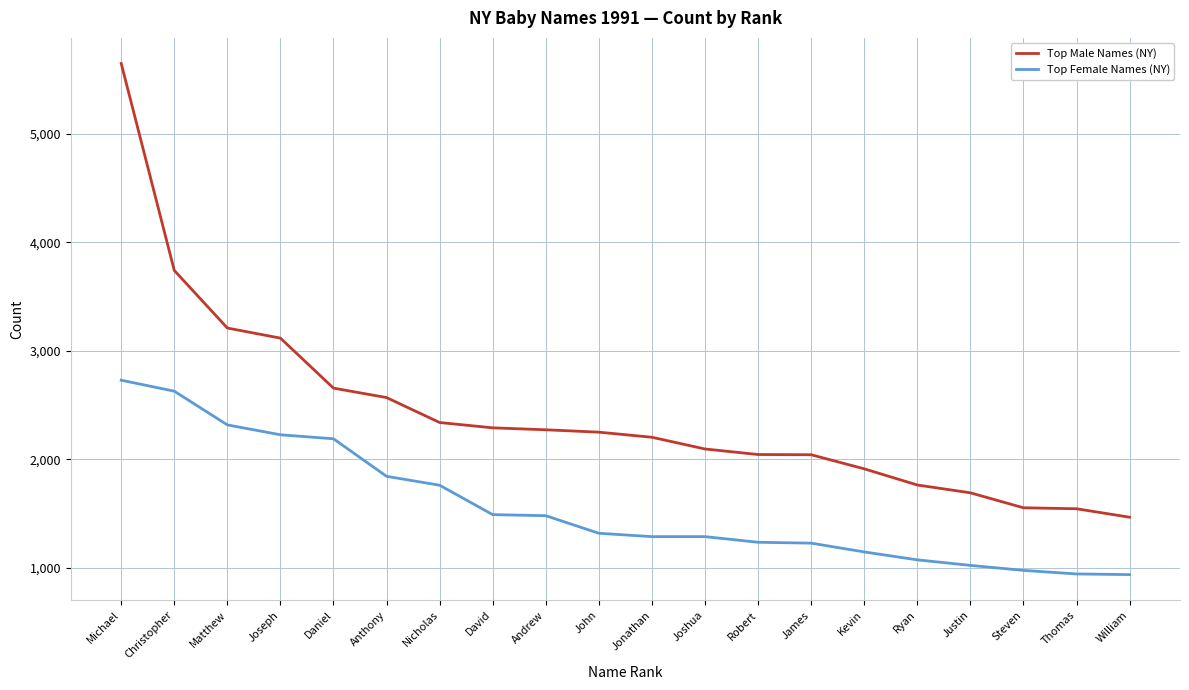

What is the maximum value shown in the chart?

5649